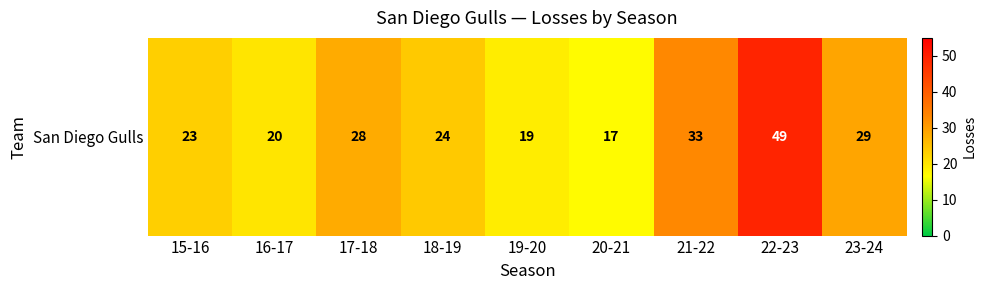

The chart shows a value of 26 at 19-20. True or false?

False